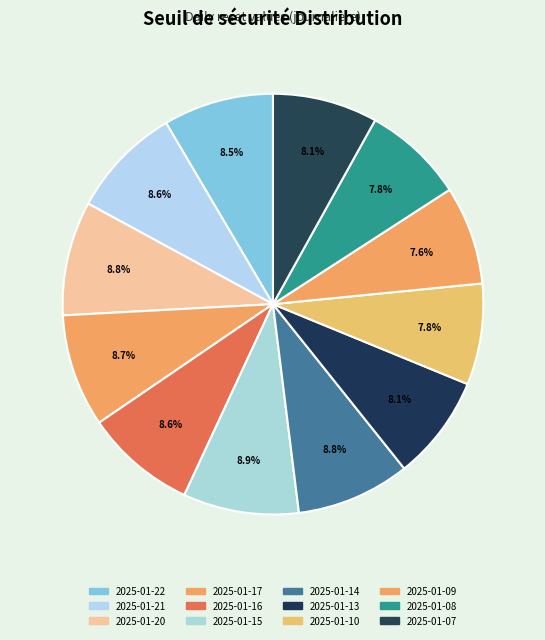

How many segments does this pie chart have?

12